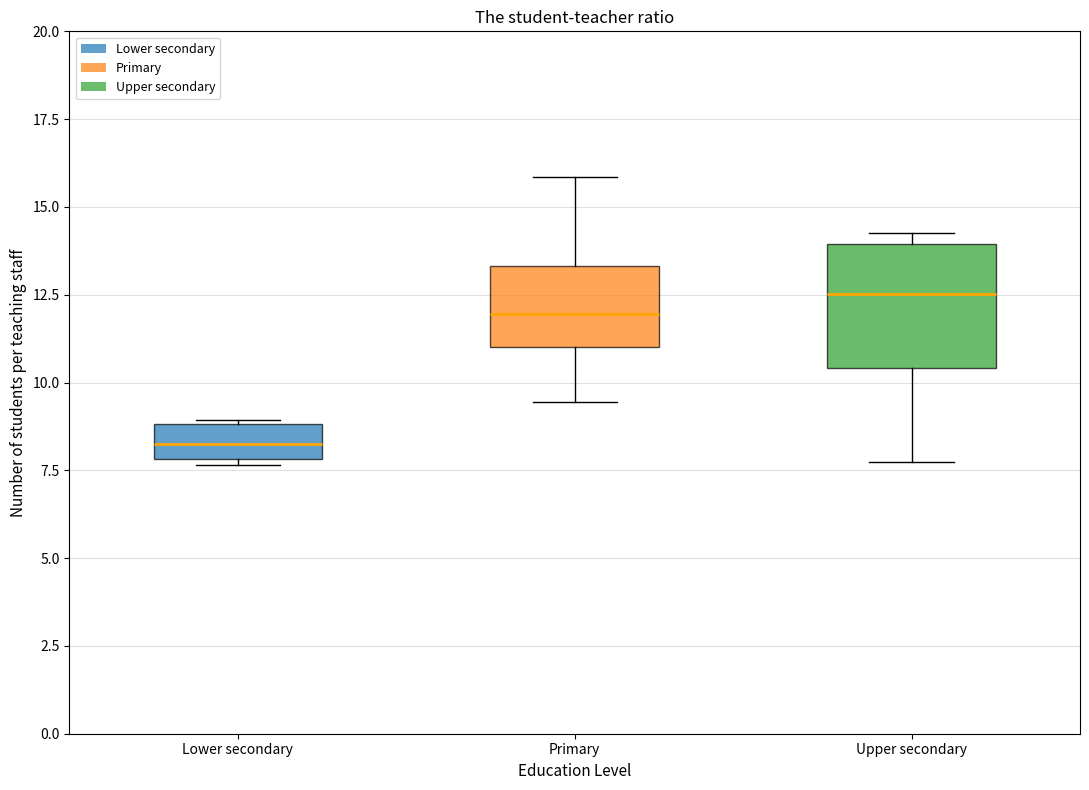

Comparing the boxes themselves (not the whiskers), which one is the tallest?

Upper secondary